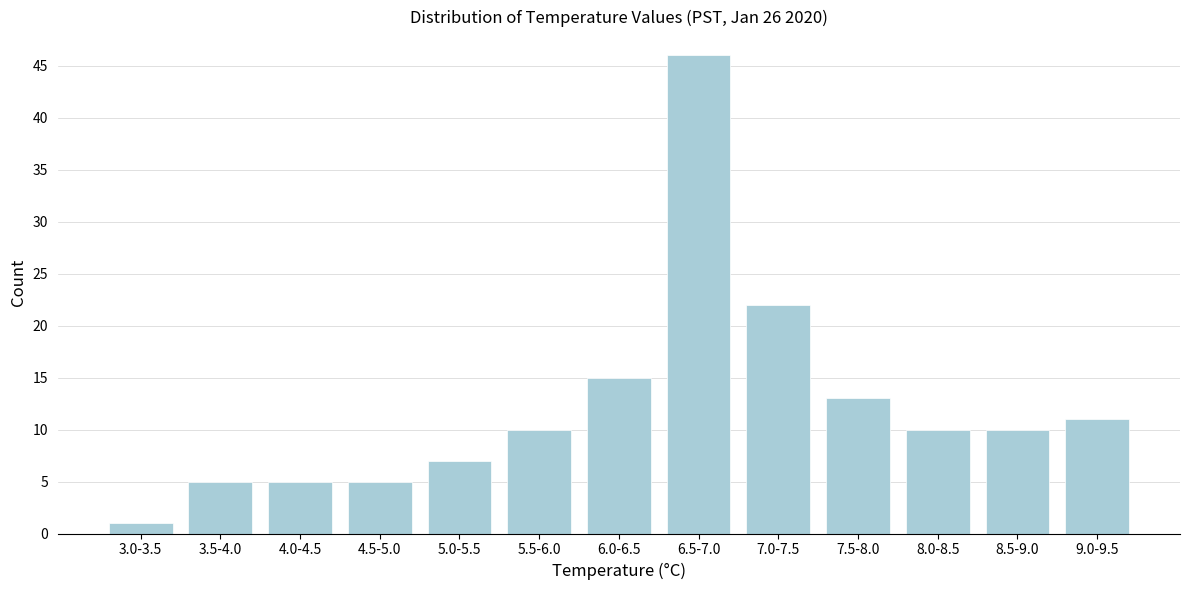

Reading left to right, what are all the values shown in this chart?

3.0-3.5=1	3.5-4.0=5	4.0-4.5=5	4.5-5.0=5	5.0-5.5=7	5.5-6.0=10	6.0-6.5=15	6.5-7.0=46	7.0-7.5=22	7.5-8.0=13	8.0-8.5=10	8.5-9.0=10	9.0-9.5=11